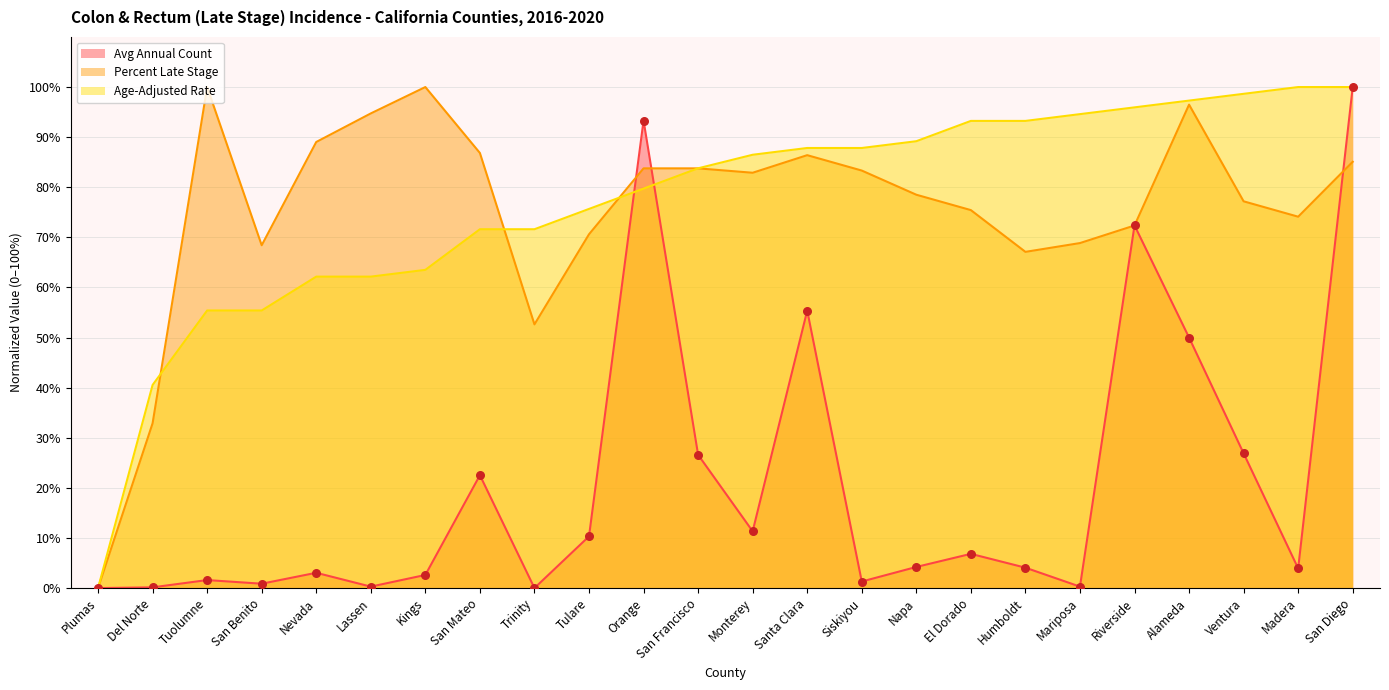

Which series reaches the minimum Y coordinate?

Avg Annual Count (line)